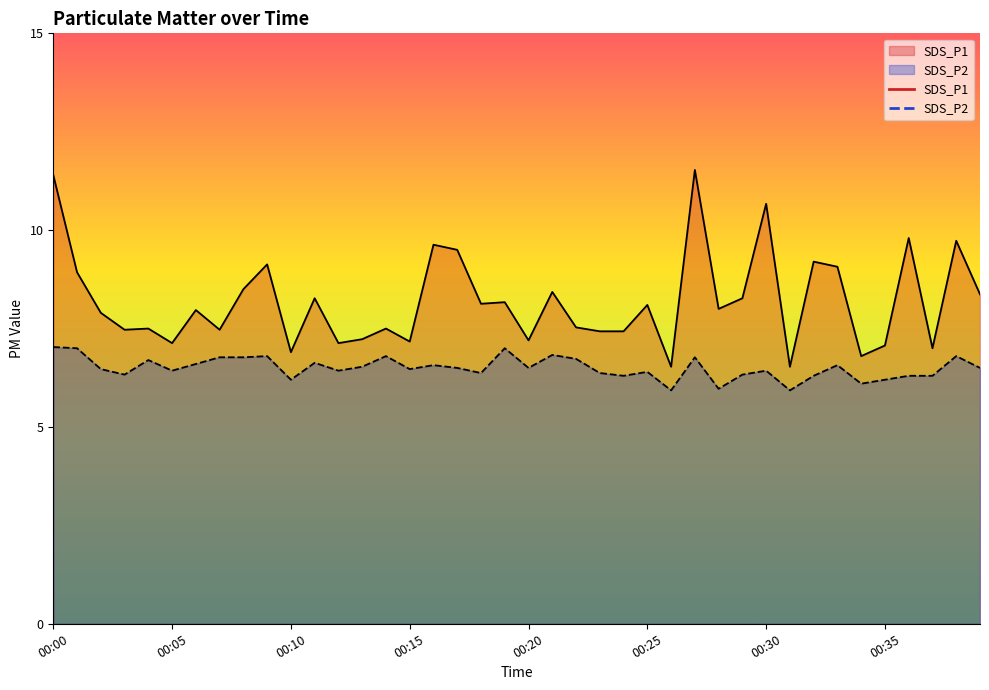

The value of SDS_P2 at 00:07 is 6.8. True or false?

True